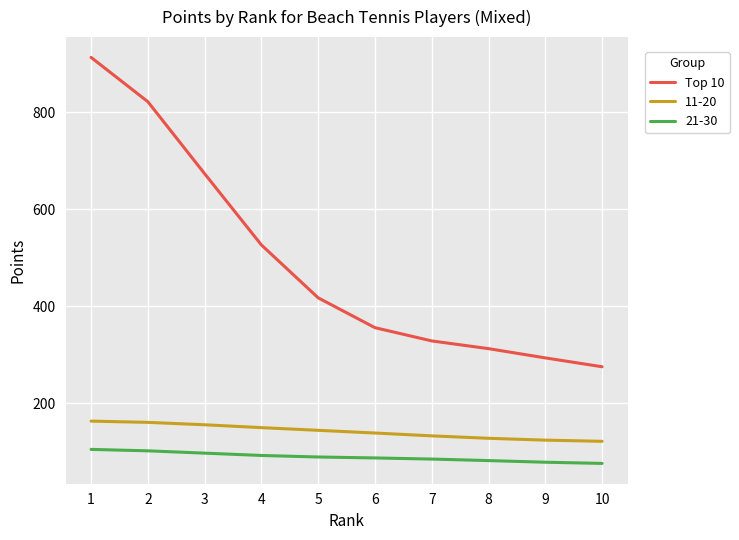

True or false: Top 10 and 21-30 cross at least once.

False